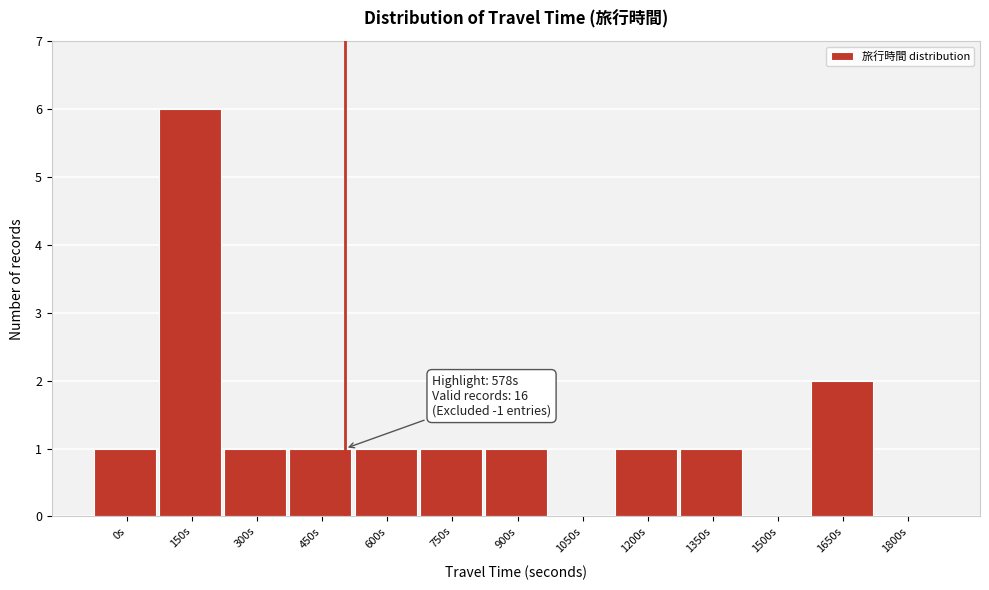

Reading left to right, list all the values displayed in this chart.

0s=1	150s=6	300s=1	450s=1	600s=1	750s=1	900s=1	1050s=0	1200s=1	1350s=1	1500s=0	1650s=2	1800s=0